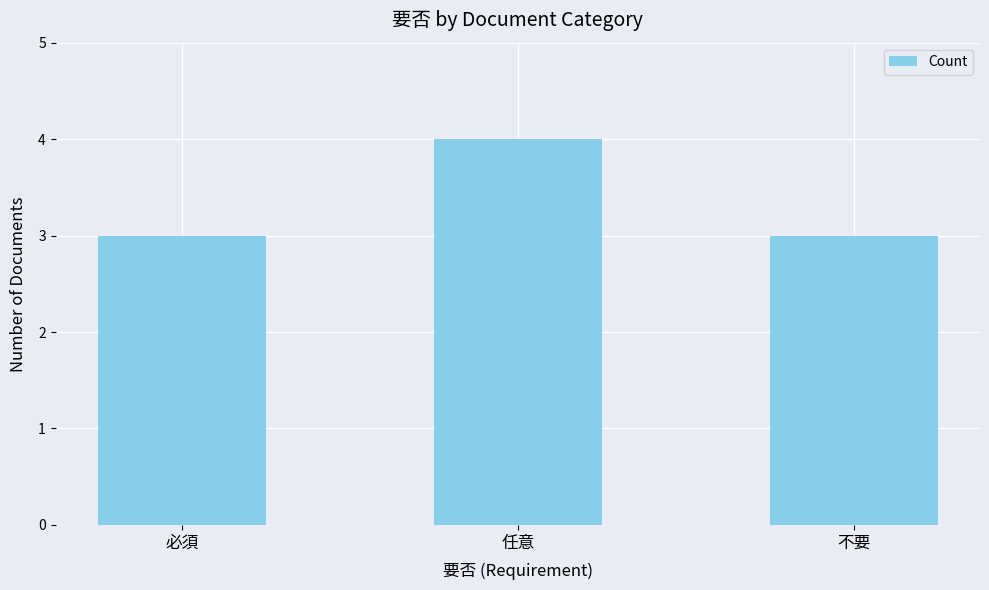

What is the smallest value displayed?

3